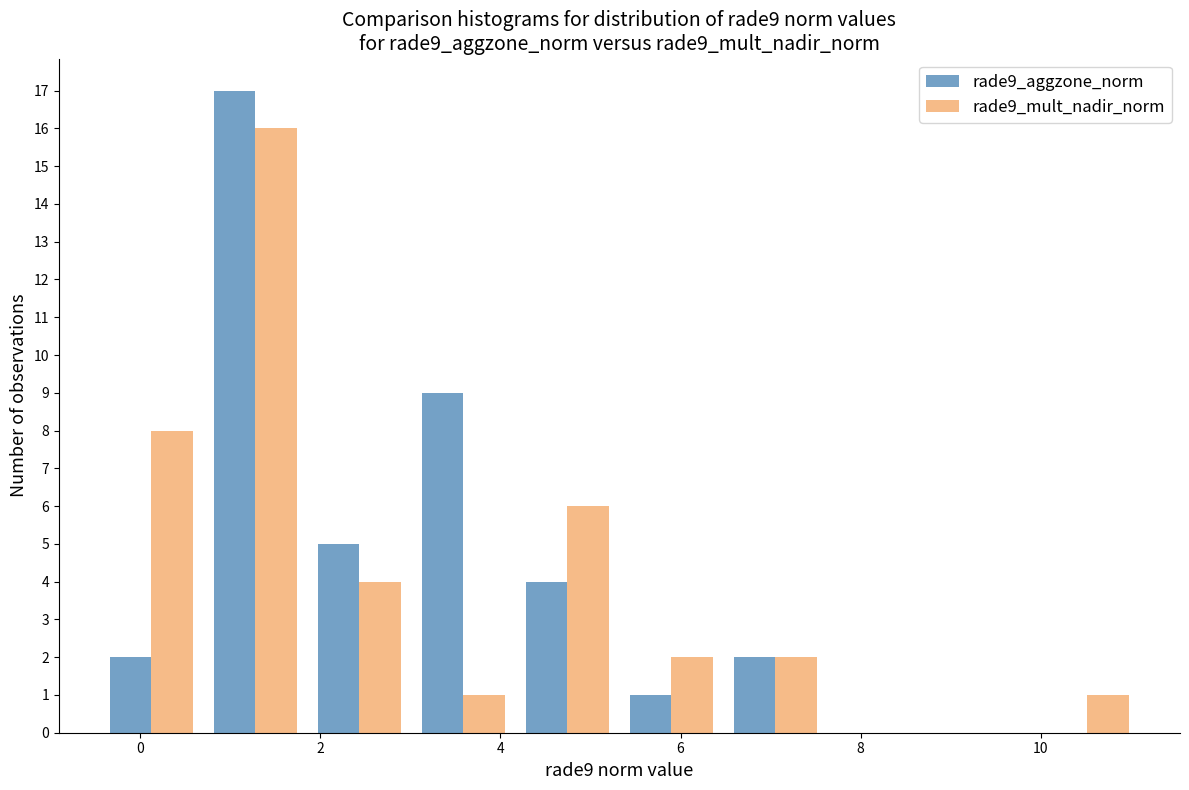

In the rade9_aggzone_norm series, which range on the x-axis has the tallest bar?

0.6 to 1.8